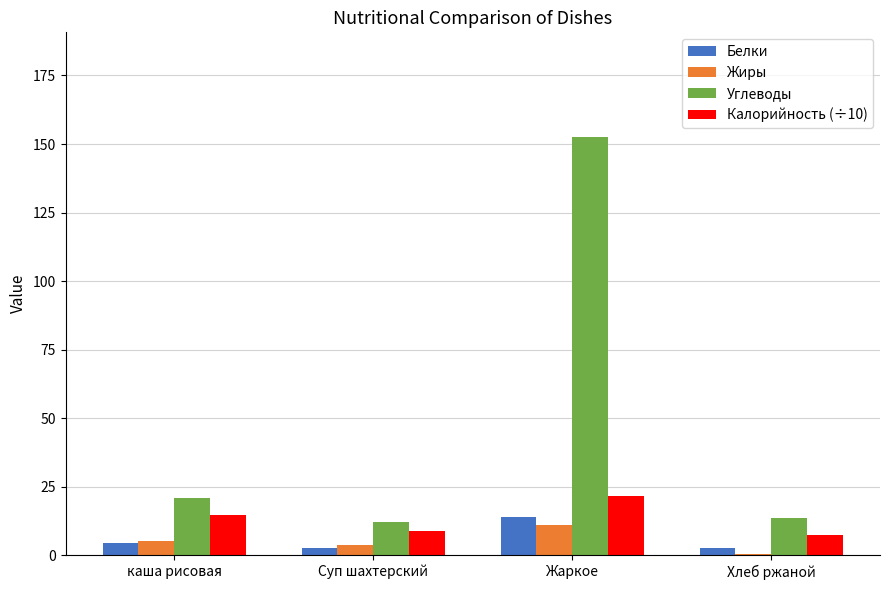

The Жиры series shows 0.5 at Хлеб ржаной. True or false?

True